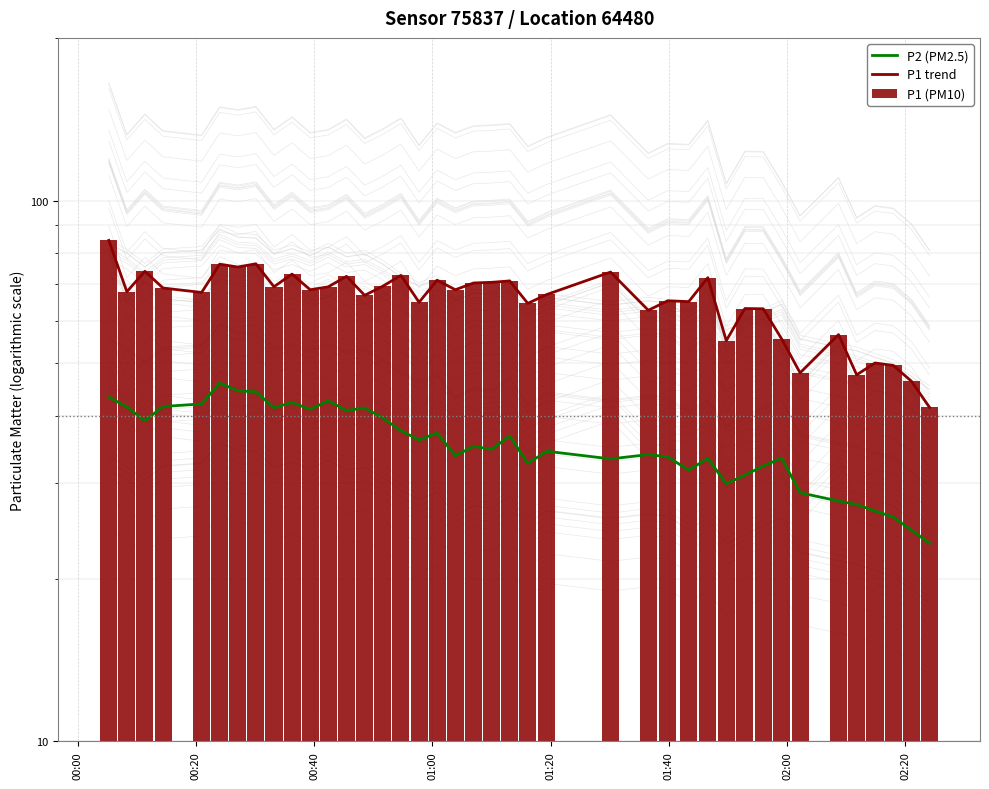

Rank the series by their maximum value, from highest to lowest.

P1 trend, P1 (PM10), P2 (PM2.5)